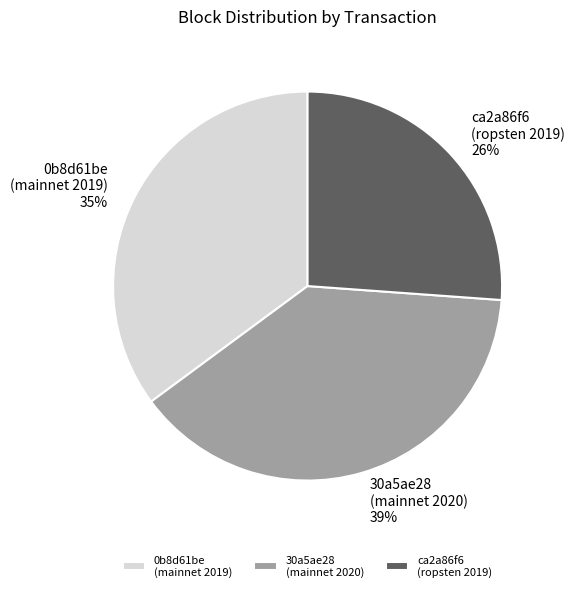

Is the sum of 0b8d61be (mainnet 2019) and 30a5ae28 (mainnet 2020) greater than half?

Yes